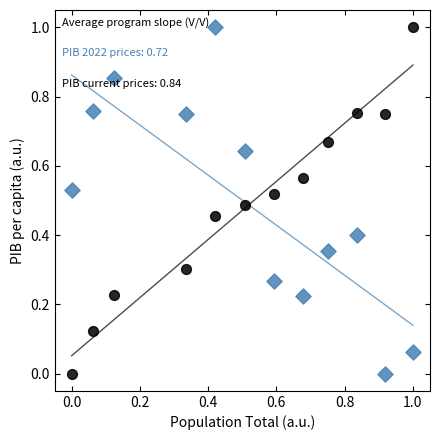

Across all data points, what is the range of Y values (max minus min)?

1.0